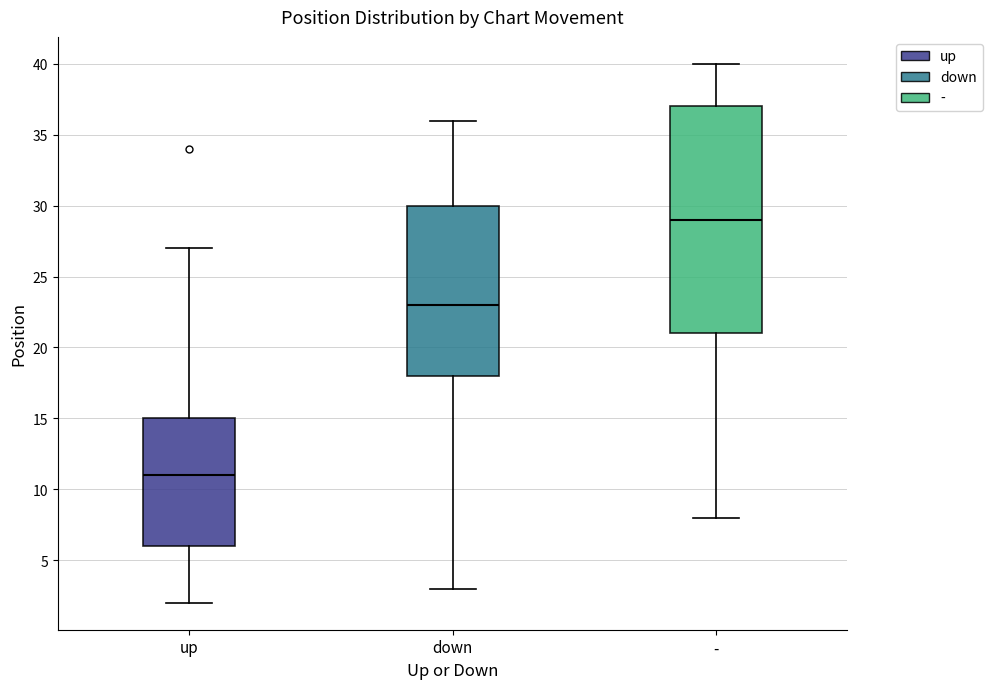

Where is the lower edge of the box for - on the y-axis? The values are not printed on the chart, so give them approximately, as read against the axis.

21